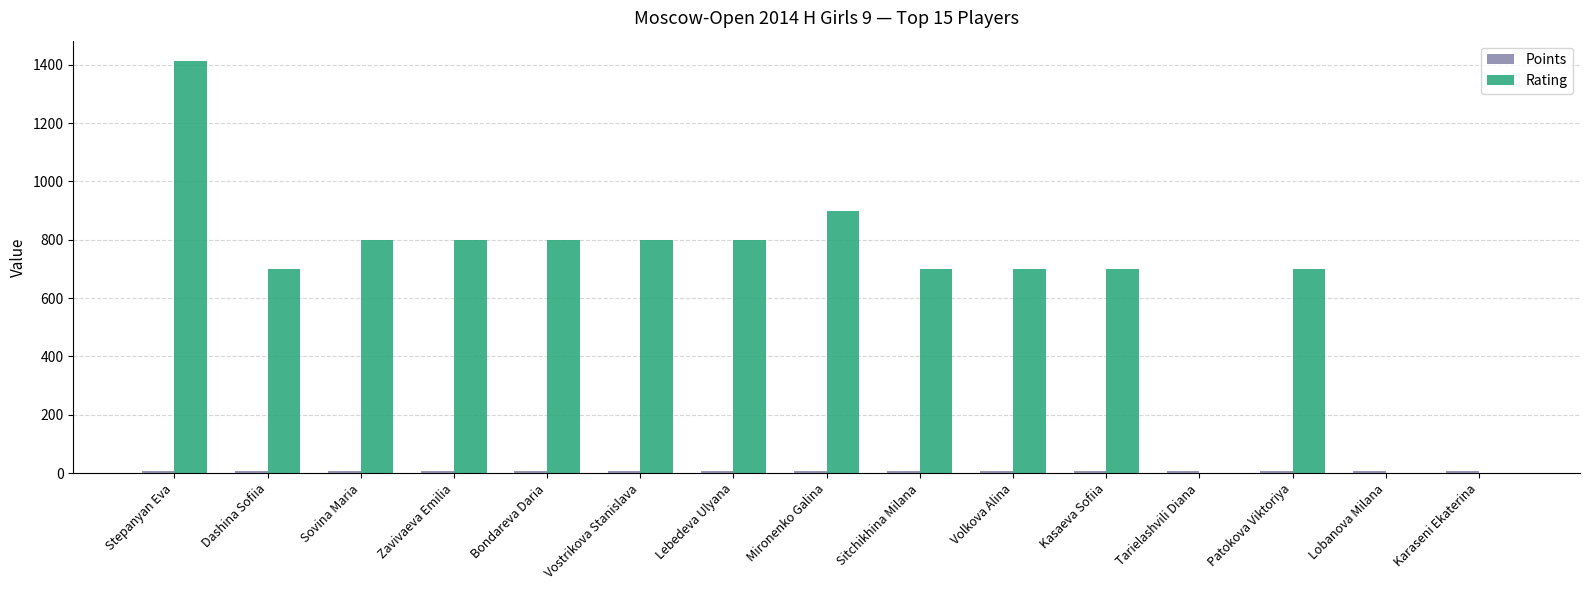

Which category has the highest value across all series?

Stepanyan Eva